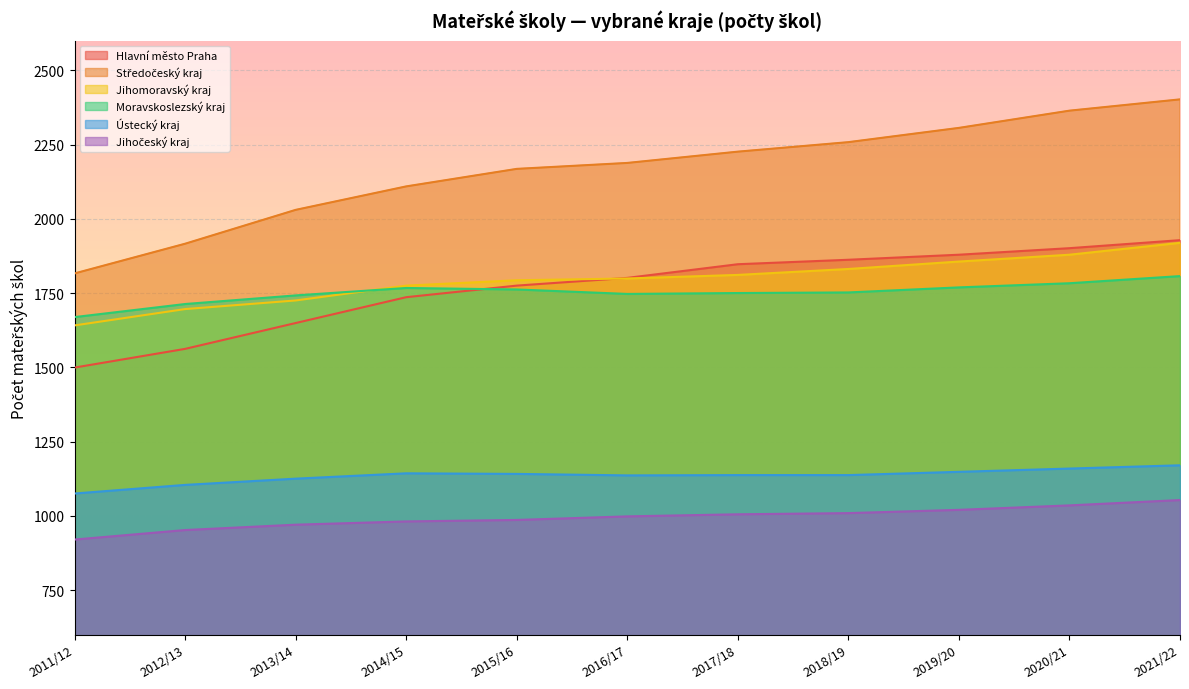

How many values in the Jihočeský kraj series exceed 998?

5